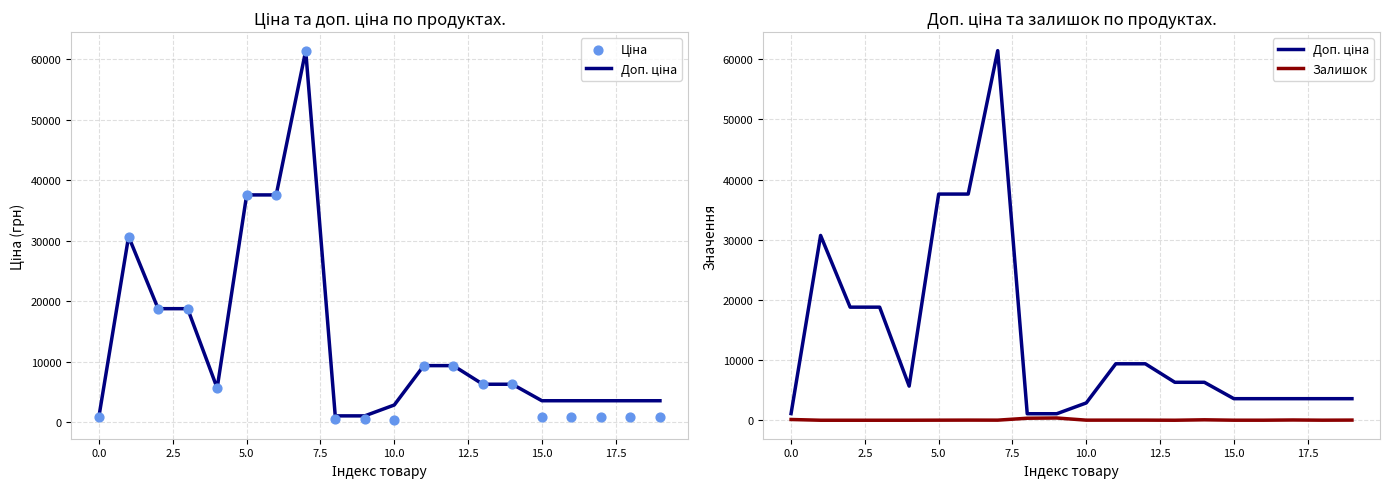

At how many categories does at least one series exceed 41576?

1